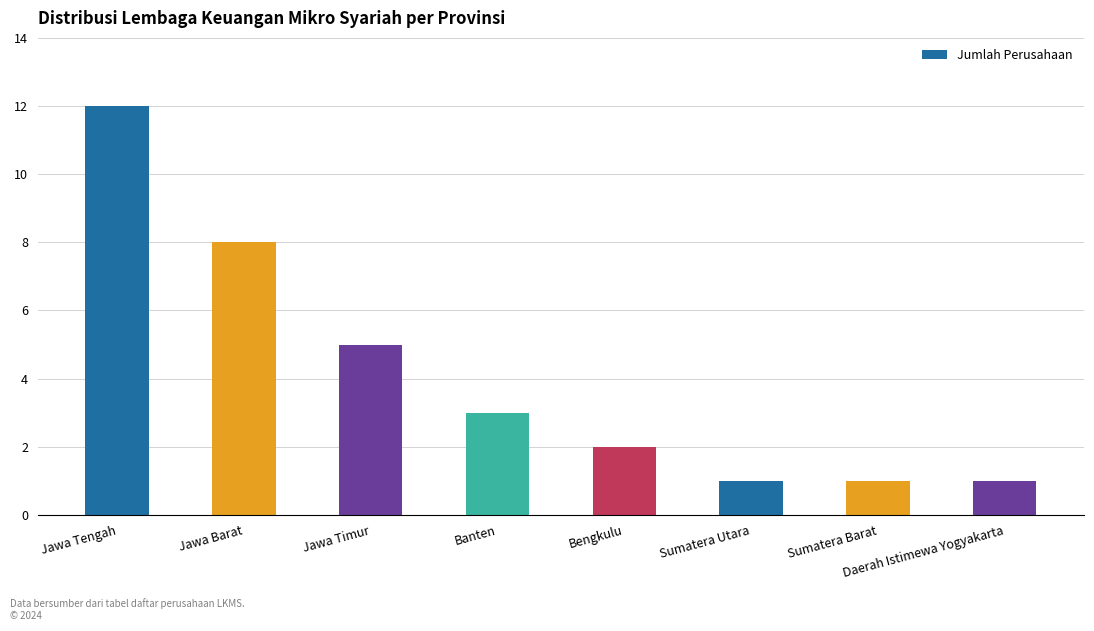

Which category has the highest value across all series?

Jawa Tengah